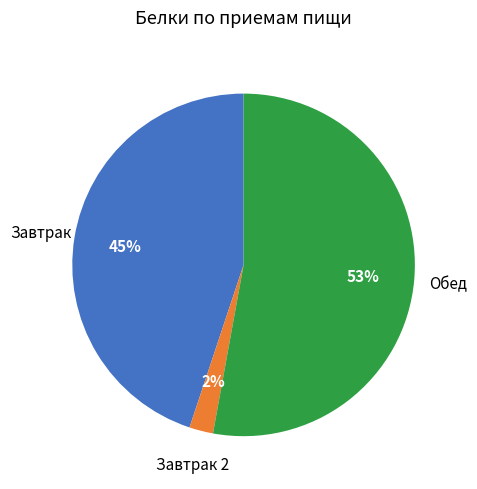

To the nearest percent, what is the average slice percentage?

33%